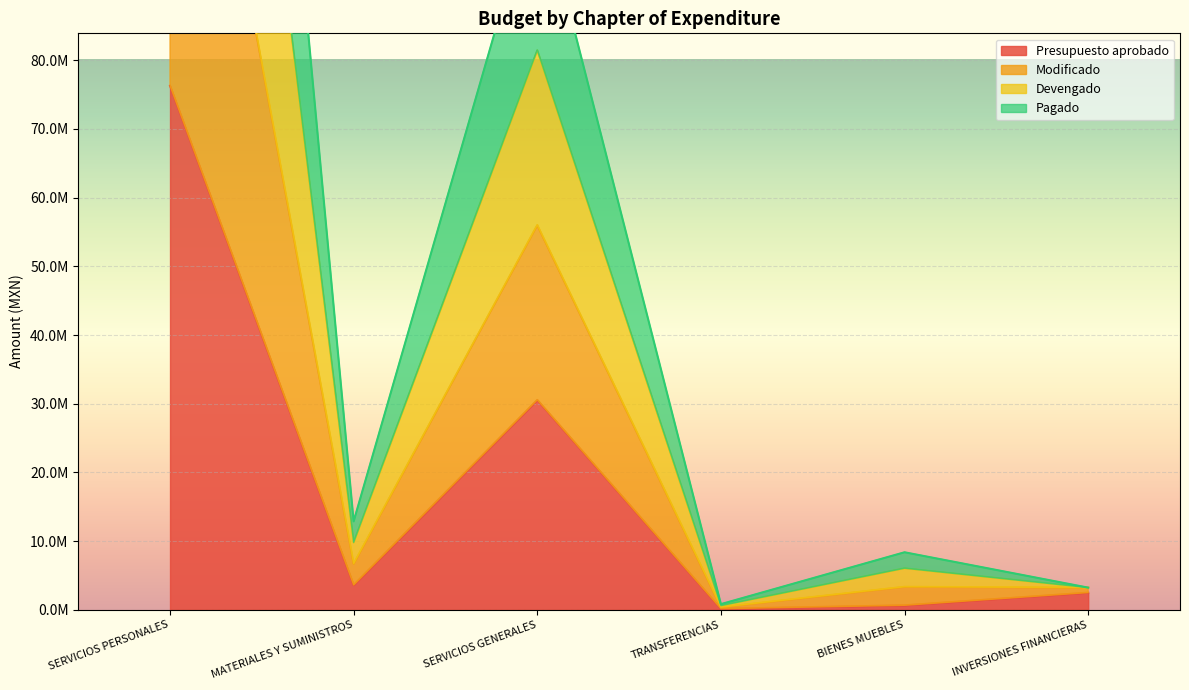

Is the value of Devengado at SERVICIOS PERSONALES greater than the value of Modificado at SERVICIOS GENERALES?

Yes